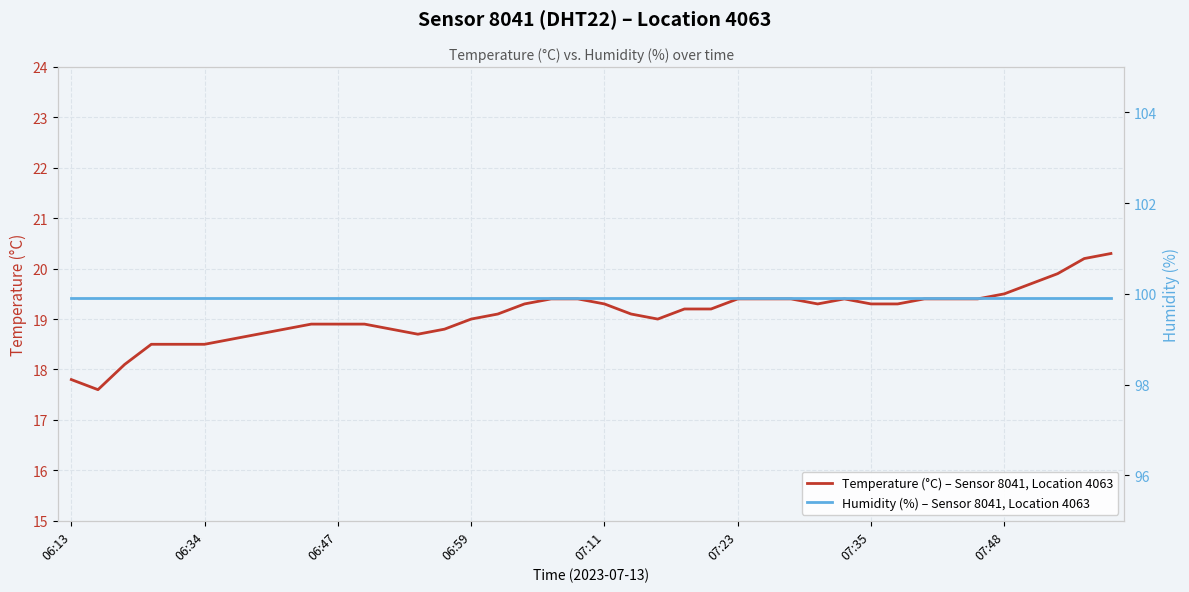

List the series in order of their overall mean, lowest first.

Temperature (°C) – Sensor 8041, Location 4063, Humidity (%) – Sensor 8041, Location 4063